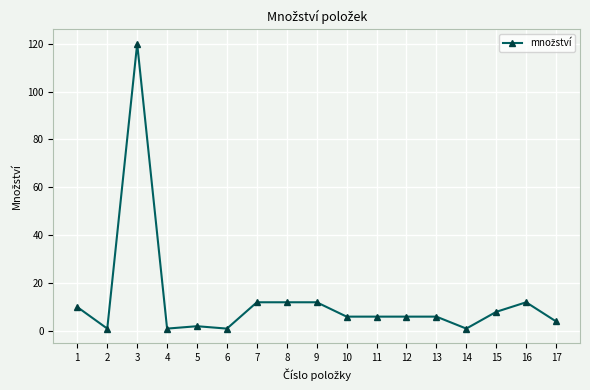

Where is the first local maximum?

3